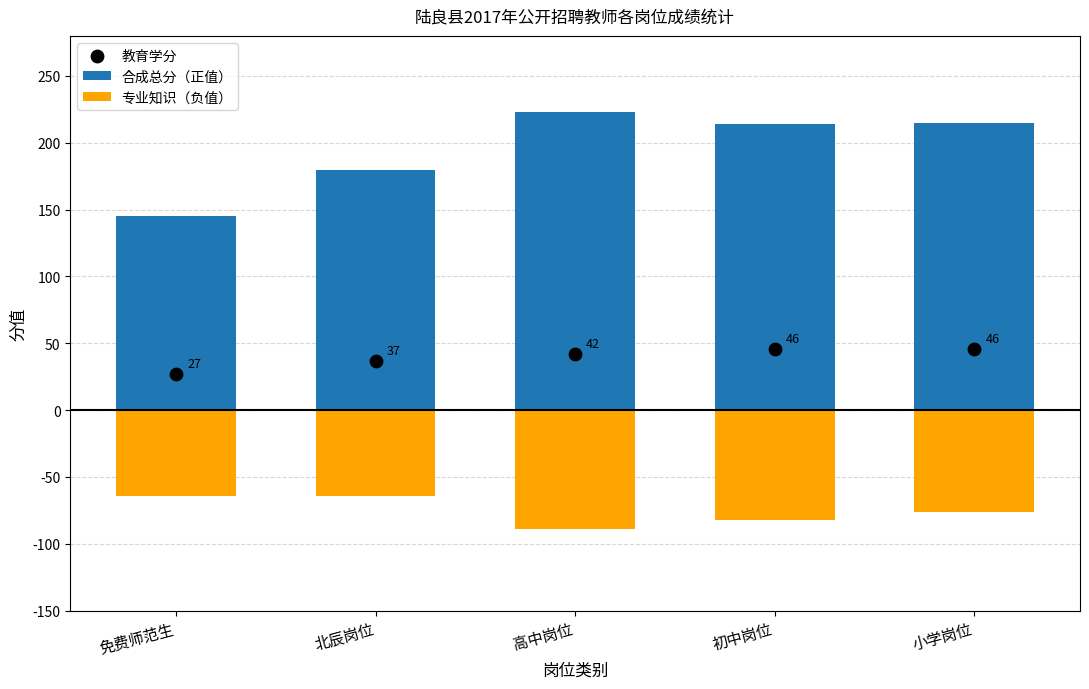

At which category is the sum across all series the highest?

小学岗位